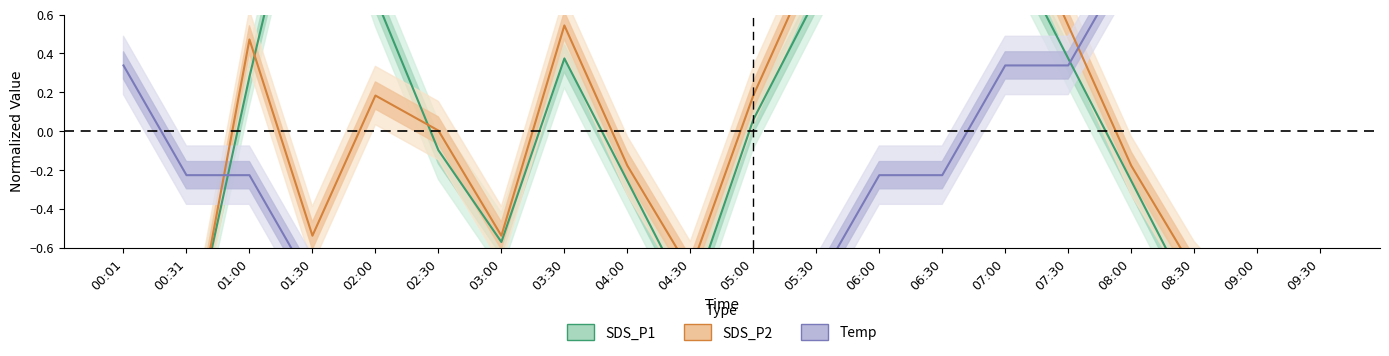

At which label does SDS_P2 first exceed 0?

01:00